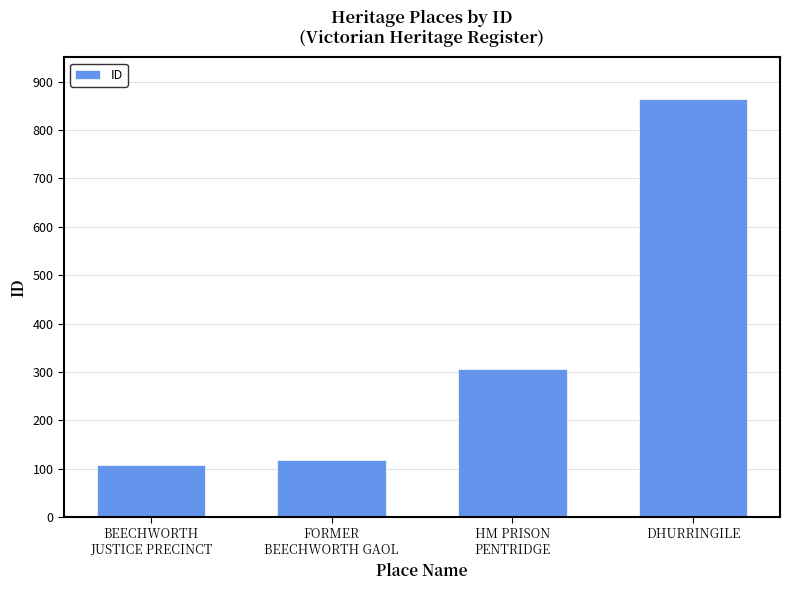

What is the change in value from BEECHWORTH
JUSTICE PRECINCT to HM PRISON
PENTRIDGE?

+198